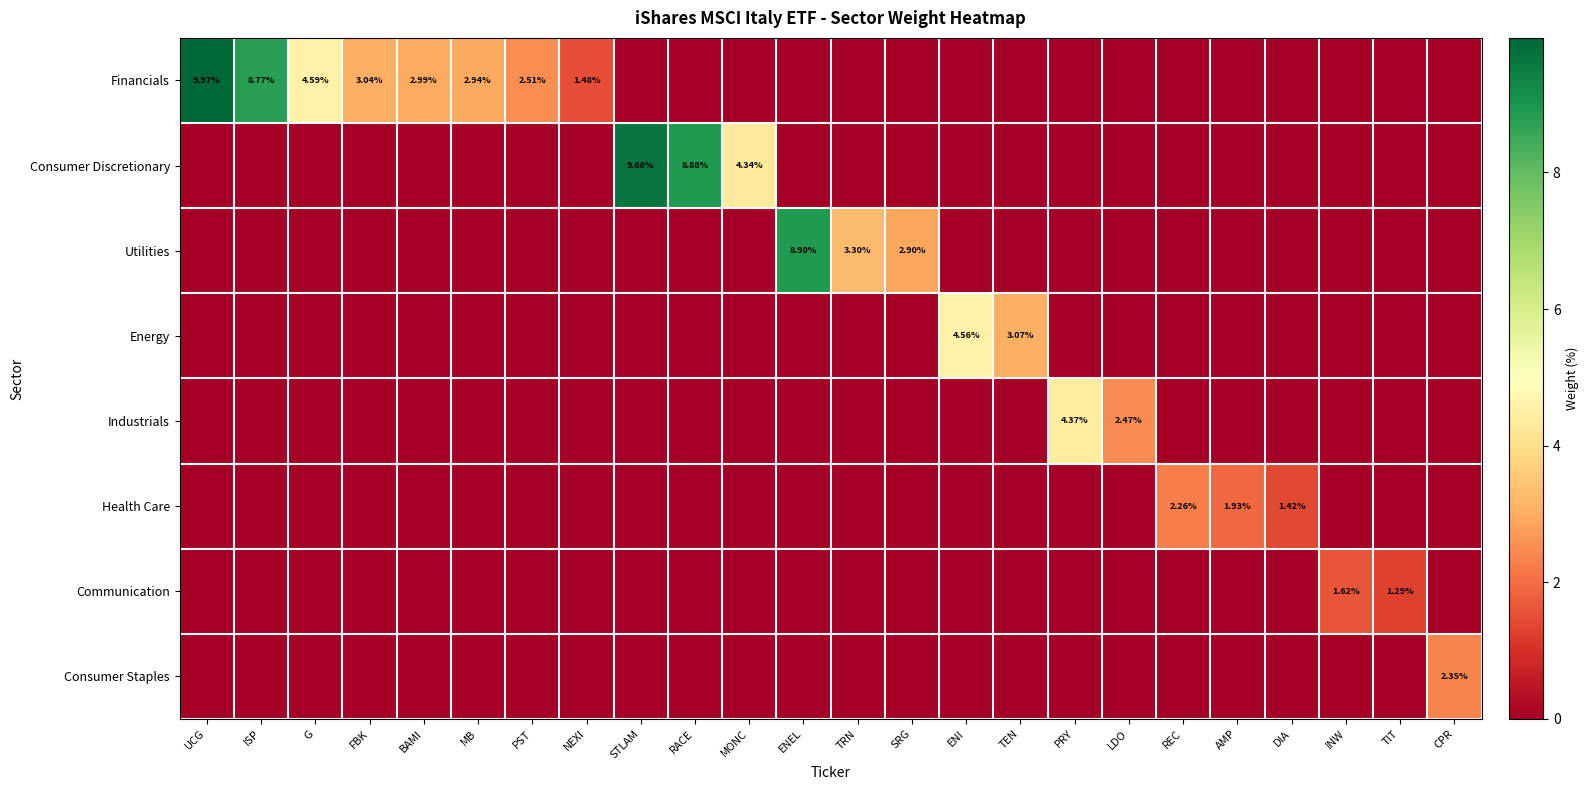

At which label is Health Care closest to 1?

DIA